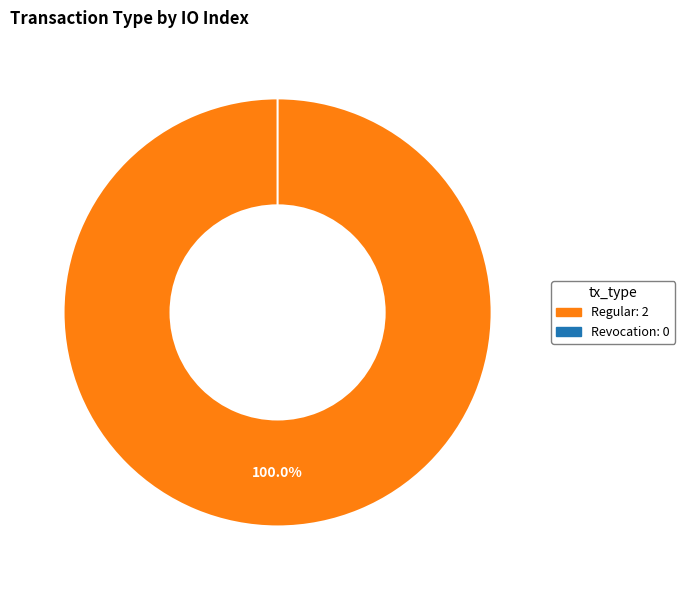

How many slices are in this pie chart?

2